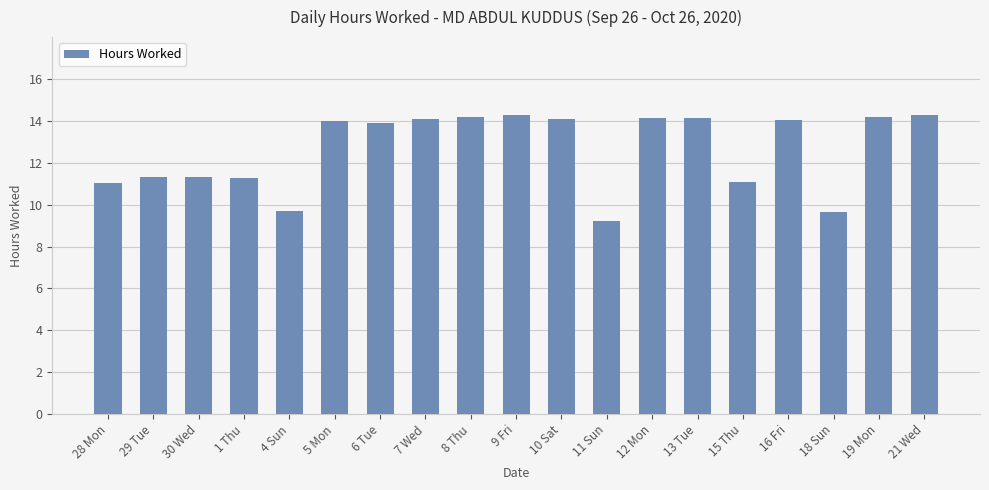

What is the change in value from 28 Mon to 30 Wed?

+0.3